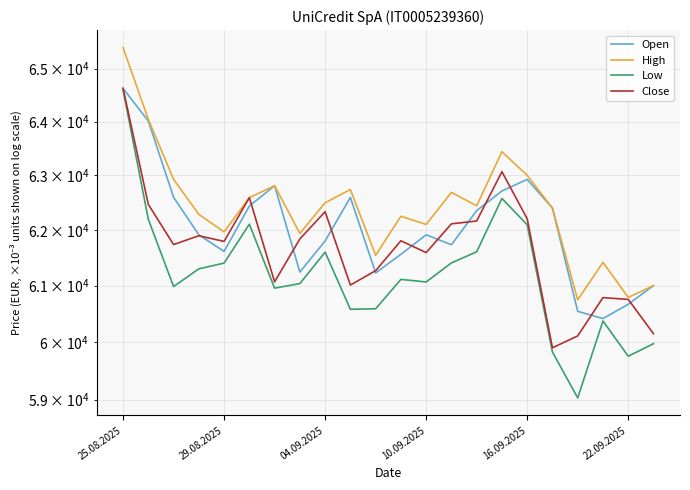

True or false: Close and High cross at least once.

False